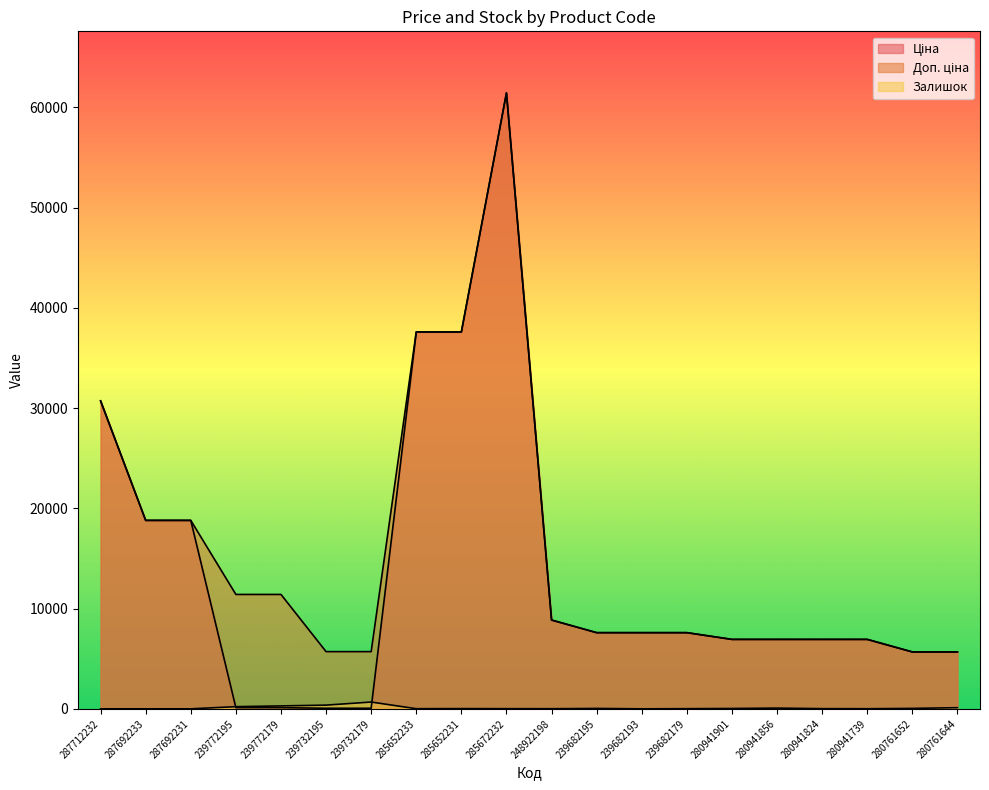

Which series changed the most between 248922198 and 280941856?

Ціна